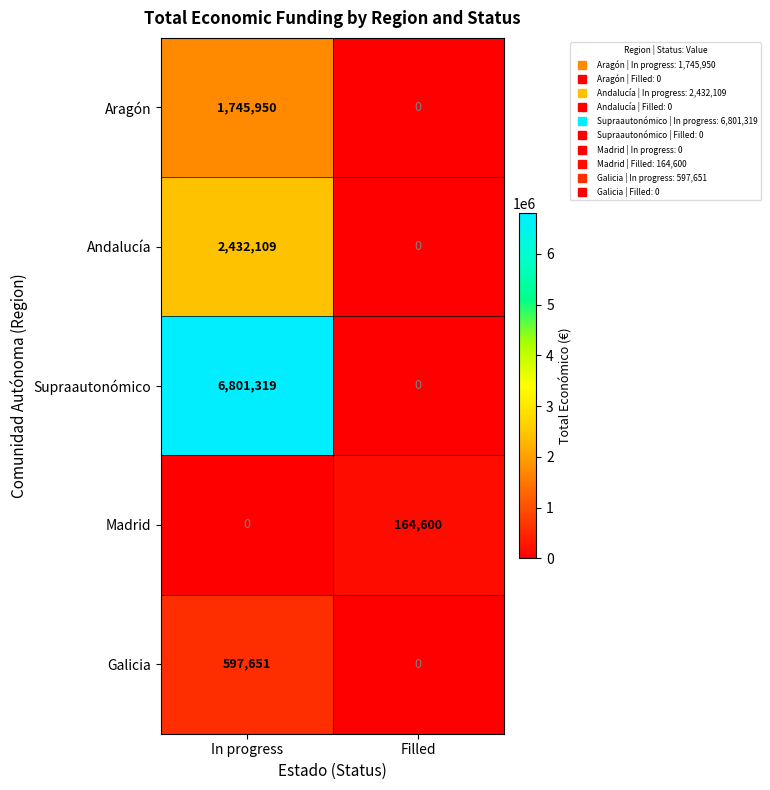

Which category has the highest value in the Galicia series?

In progress